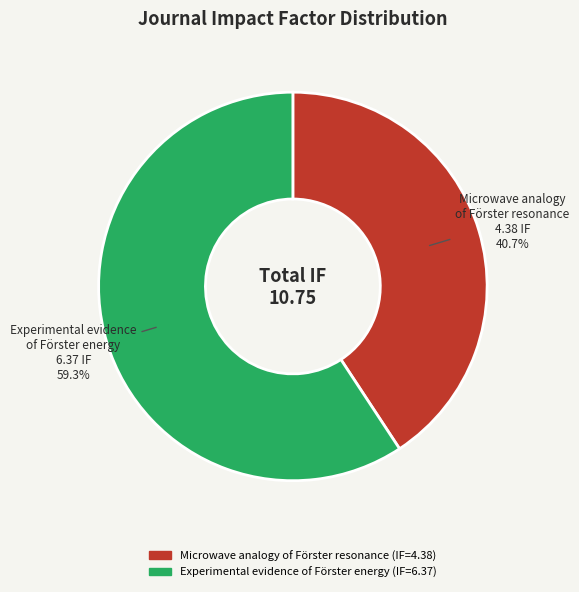

True or false: Experimental evidence of Förster energy accounts for 59% of the total.

True